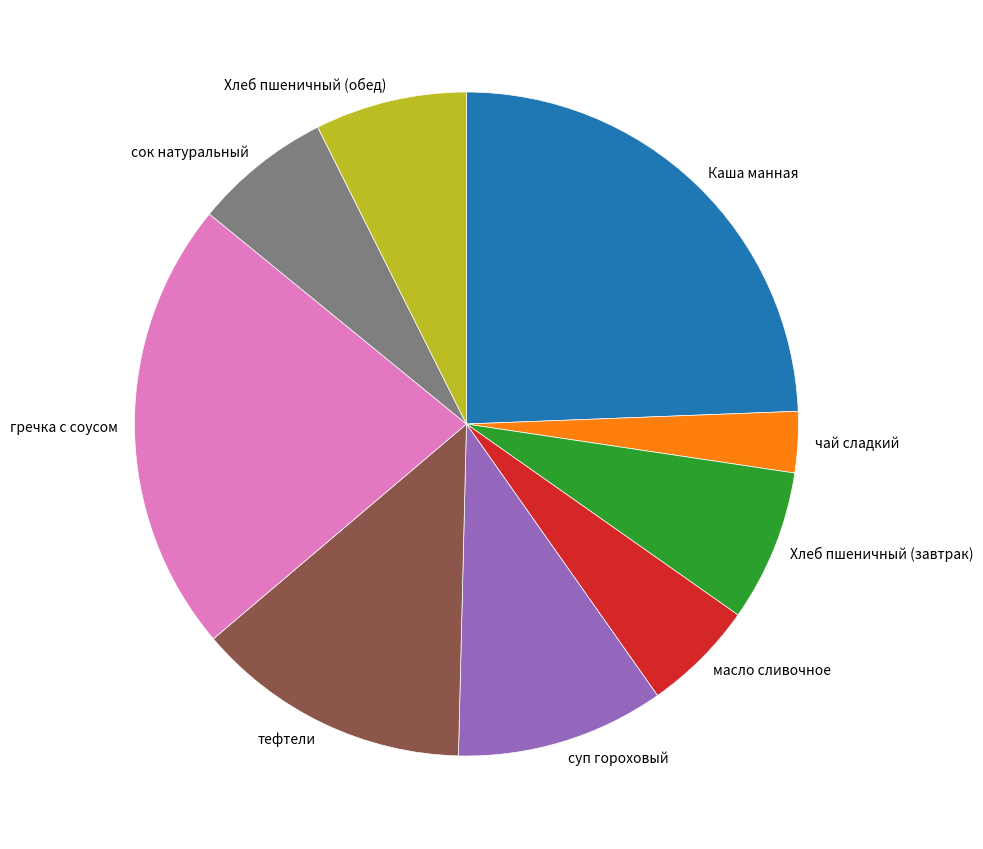

Is the sum of Хлеб пшеничный (завтрак) and тефтели greater than half?

No